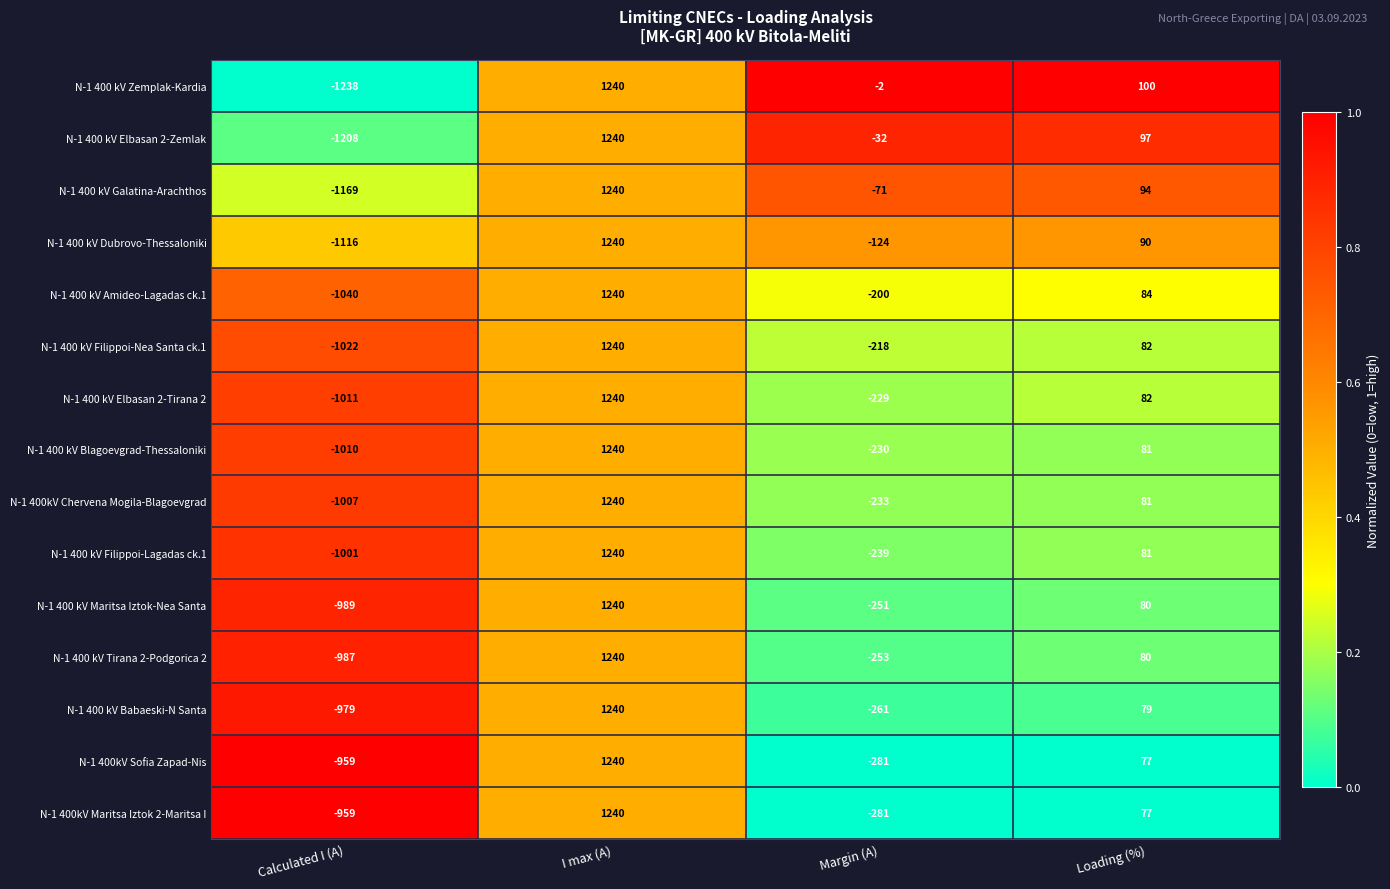

Which series has the largest total across all categories?

N-1 400 kV Zemplak-Kardia